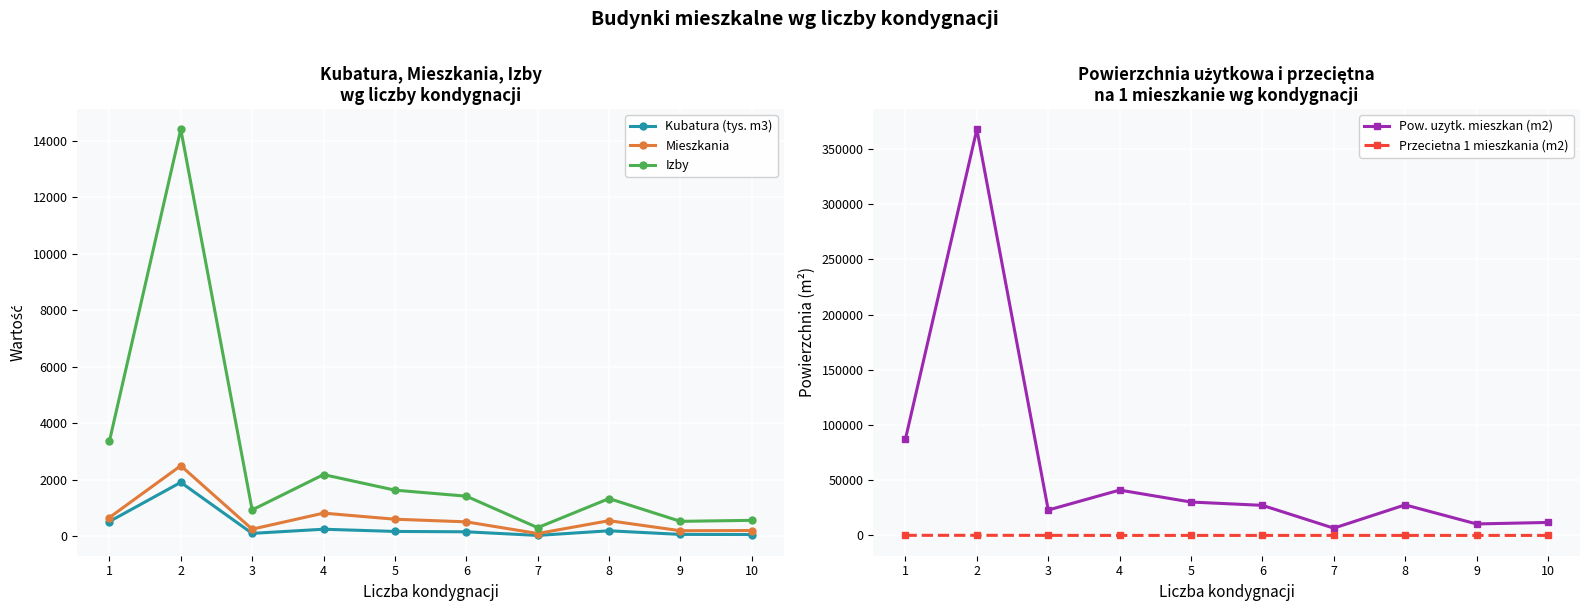

Reading left to right, extract all data points from this chart.

Kubatura (tys. m3): 530.0	1914.0	110.6	256.8	178.7	166.3	38.0	202.2	73.6	69.5
Mieszkania: 670.0	2503.0	259.0	826.0	611.0	518.0	105.0	559.0	204.0	211.0
Izby: 3366.0	14403.0	939.0	2189.0	1639.0	1426.0	312.0	1341.0	536.0	571.0
Pow. uzytk. mieszkan (m2): 87422.0	367702.0	23024.0	41088.0	30268.0	27270.0	6612.0	27705.0	10440.0	11787.0
Przecietna 1 mieszkania (m2): 130.5	146.9	88.9	49.7	49.5	52.6	63.0	49.6	51.2	55.9